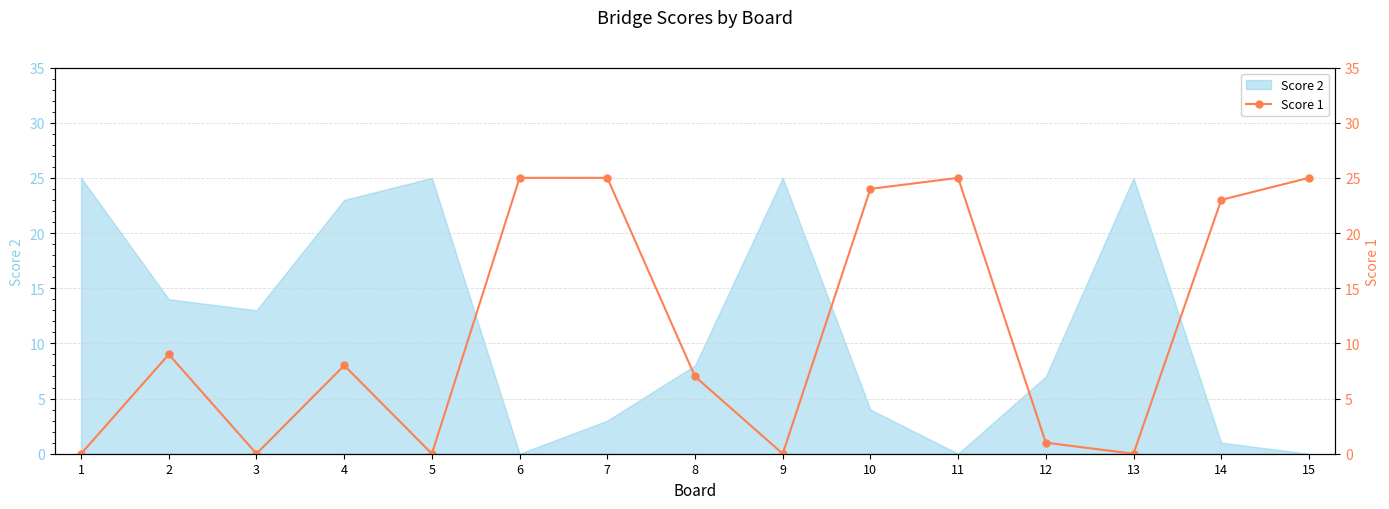

List the labels in order of value, smallest first.

1, 3, 5, 9, 13, 12, 8, 4, 2, 14, 10, 6, 7, 11, 15